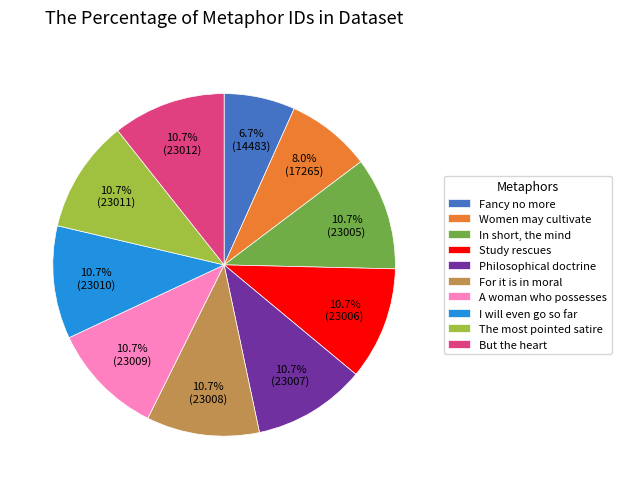

What is the ratio of the value at For it is in moral to the value at But the heart?

1.0